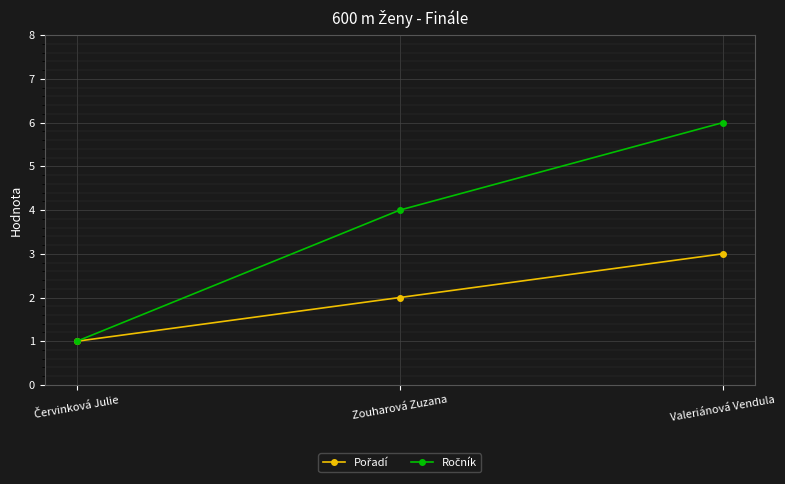

Which label corresponds to the largest value in the chart?

Valeriánová Vendula